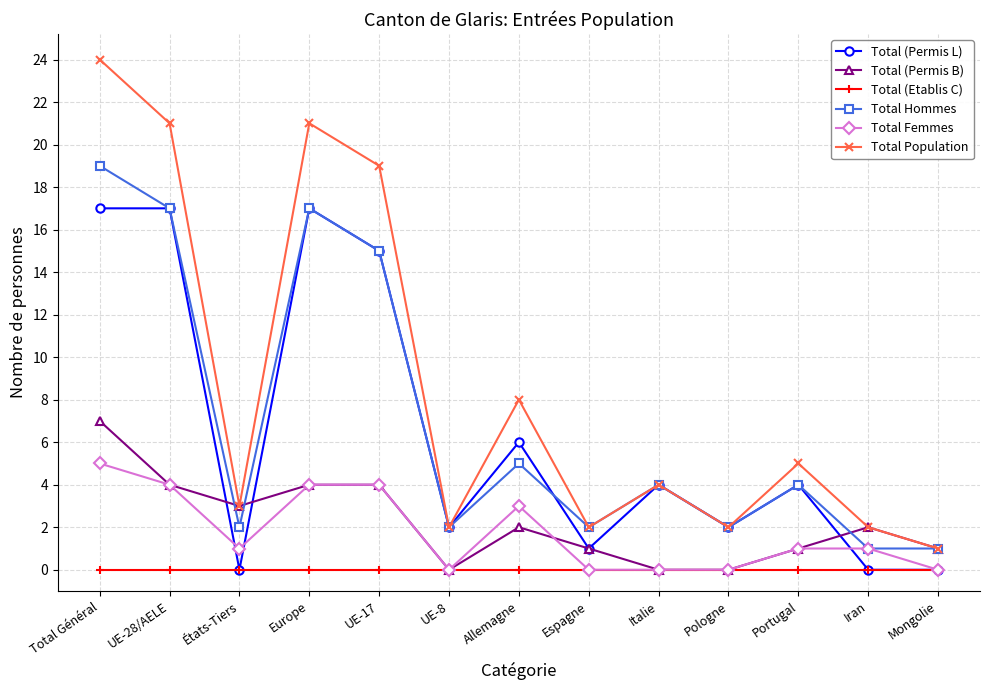

At how many categories does at least one series exceed 18?

4